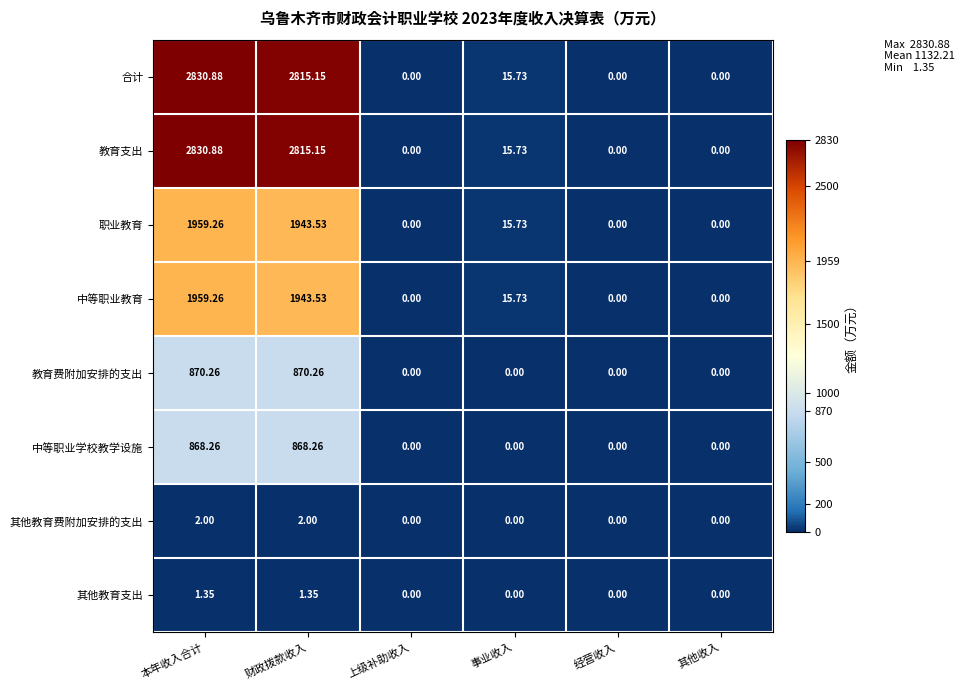

At which category is the sum across all series the highest?

本年收入合计